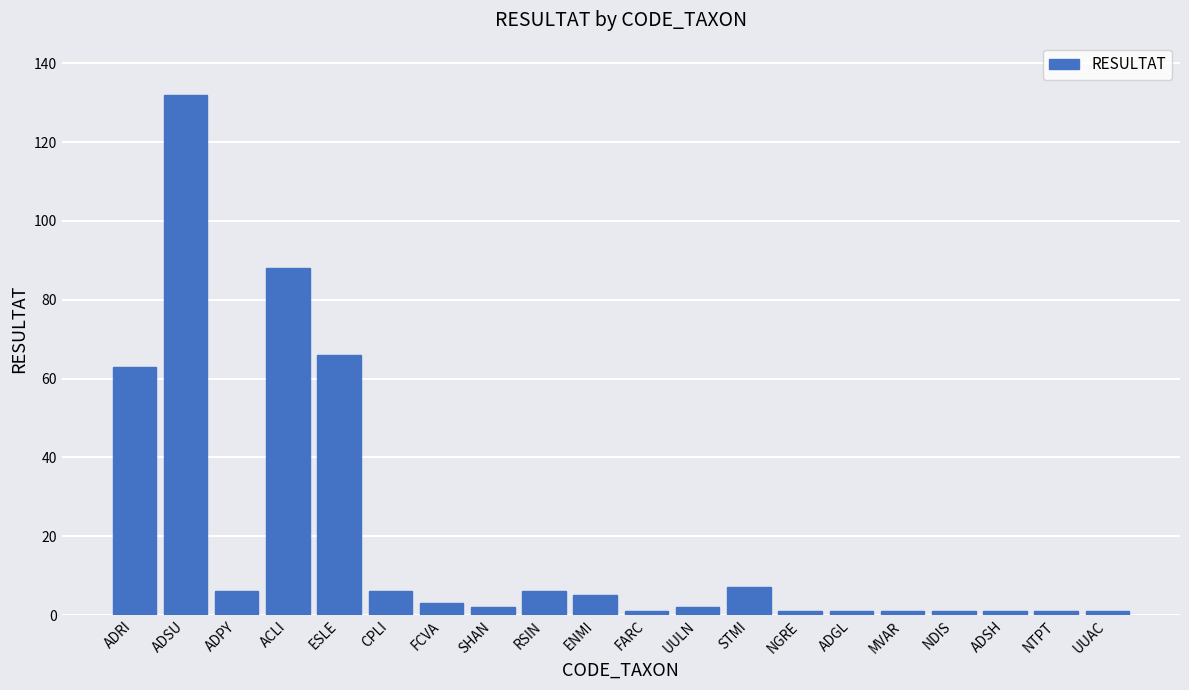

Reading left to right, transcribe all the data shown in this chart.

63	132	6	88	66	6	3	2	6	5	1	2	7	1	1	1	1	1	1	1